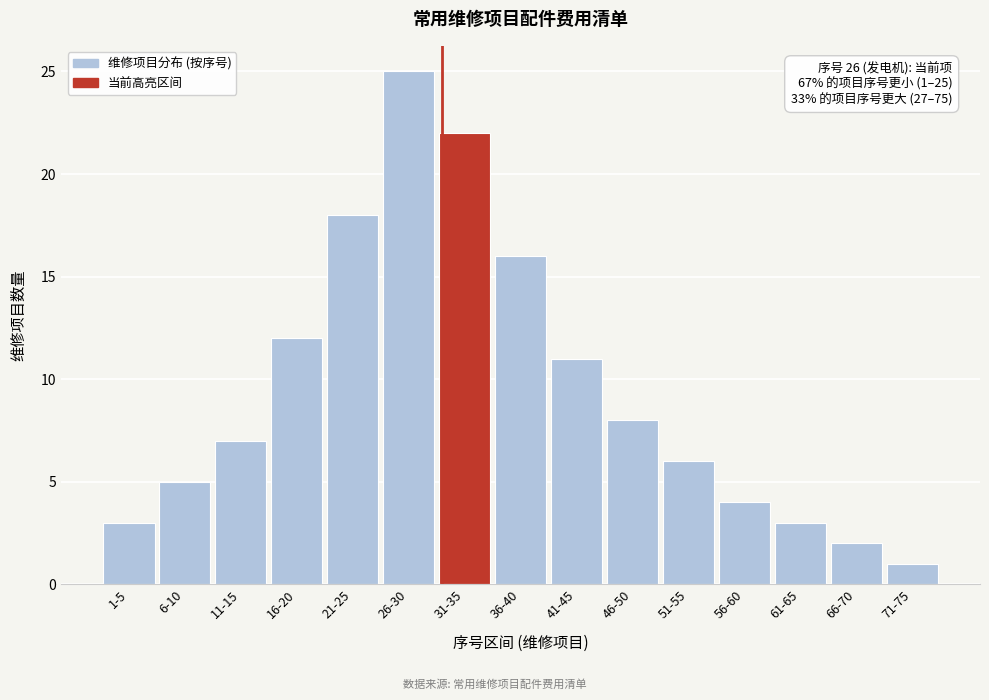

Reading right to left, transcribe all the data shown in this chart.

71-75=1	66-70=2	61-65=3	56-60=4	51-55=6	46-50=8	41-45=11	36-40=16	31-35=22	26-30=25	21-25=18	16-20=12	11-15=7	6-10=5	1-5=3